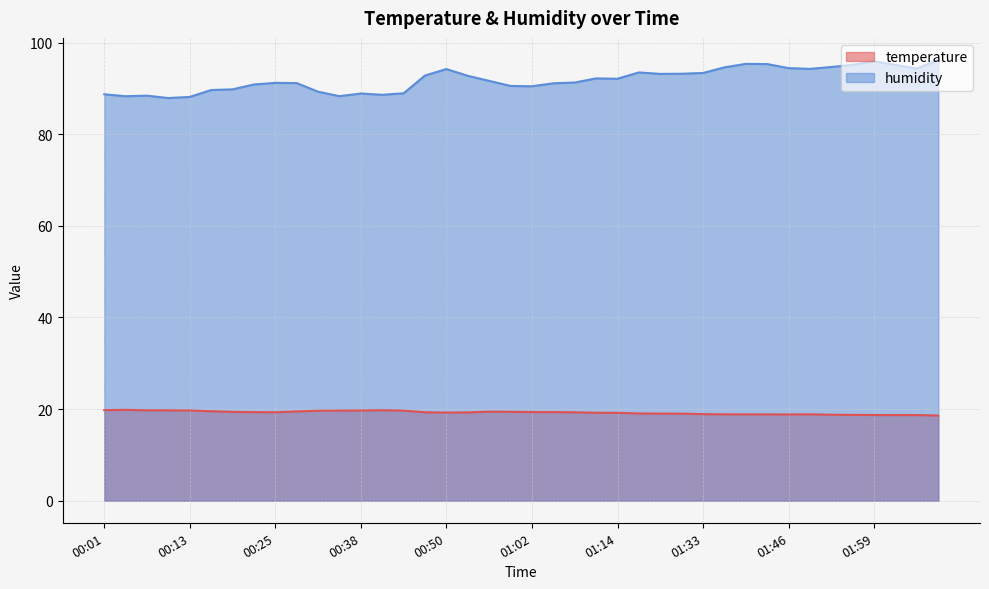

What is the highest value of the humidity series?

96.2